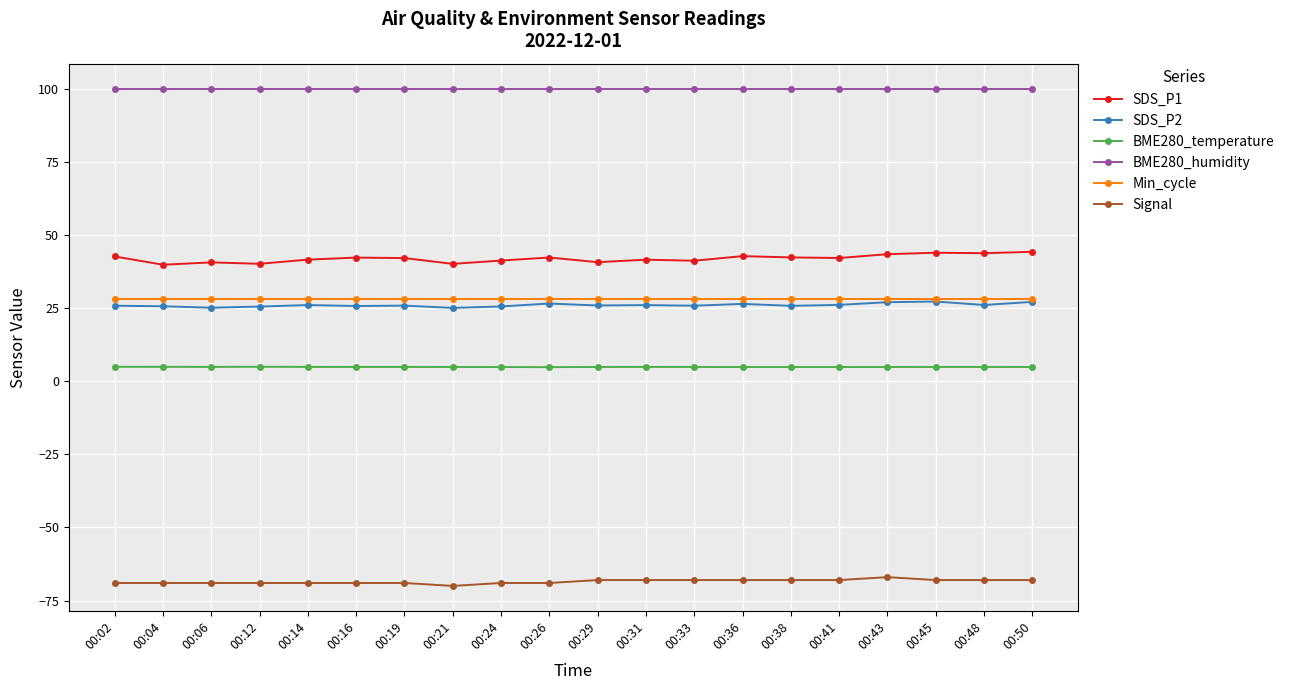

What is the difference between the second highest and minimum values in the BME280_temperature series?

0.1